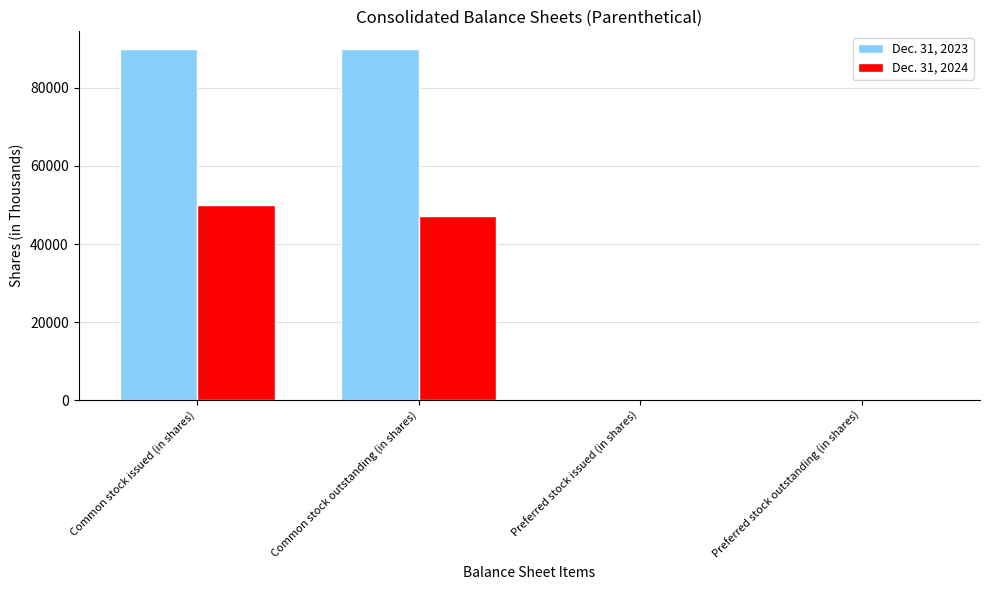

What is the difference between the Dec. 31, 2023 values at Preferred stock issued (in shares) and Common stock outstanding (in shares)?

89935